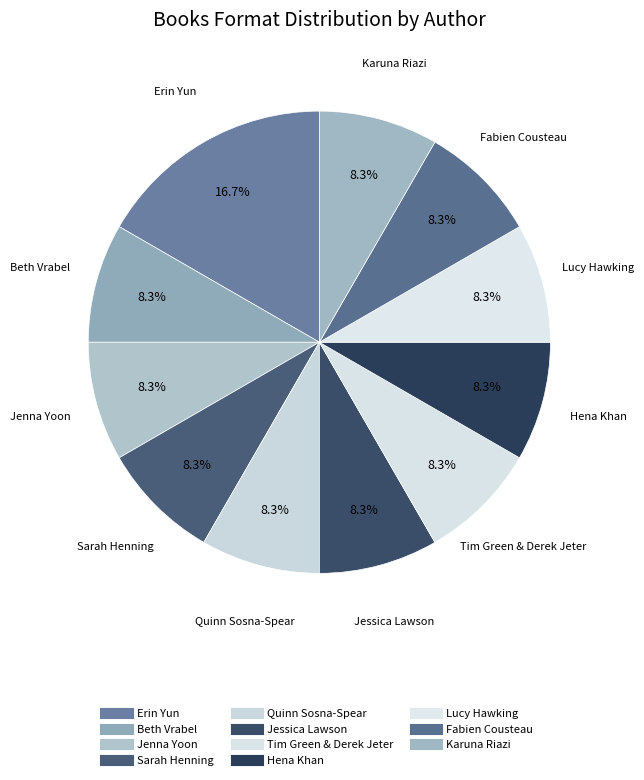

To the nearest percent, what is the combined percentage of Sarah Henning and Karuna Riazi?

17%